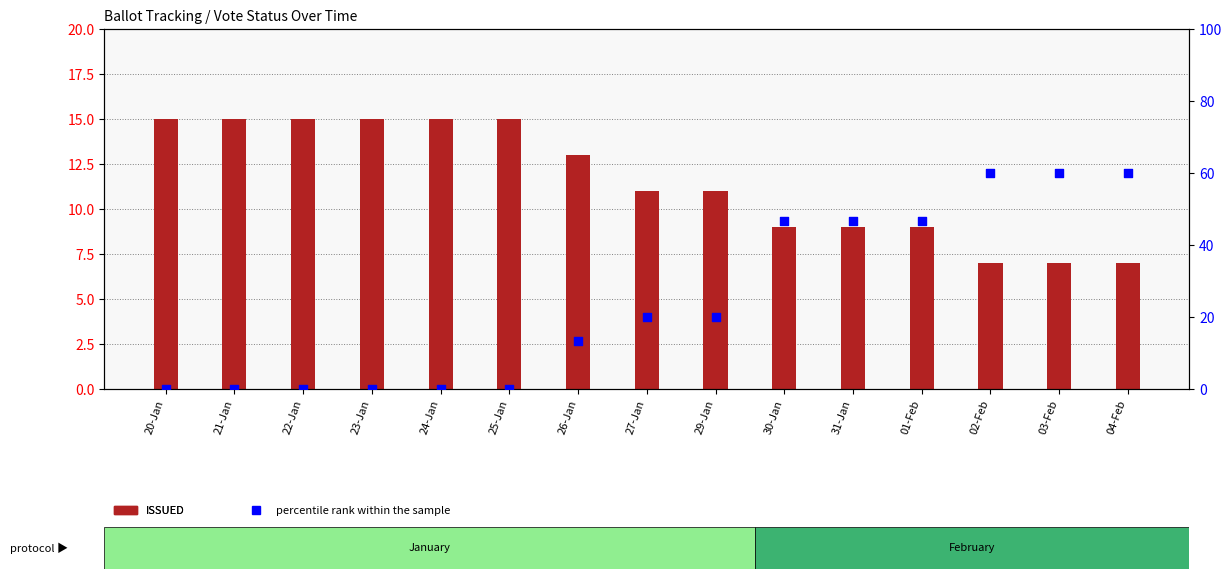

What are all the series names shown in the legend?

ISSUED, percentile rank within the sample